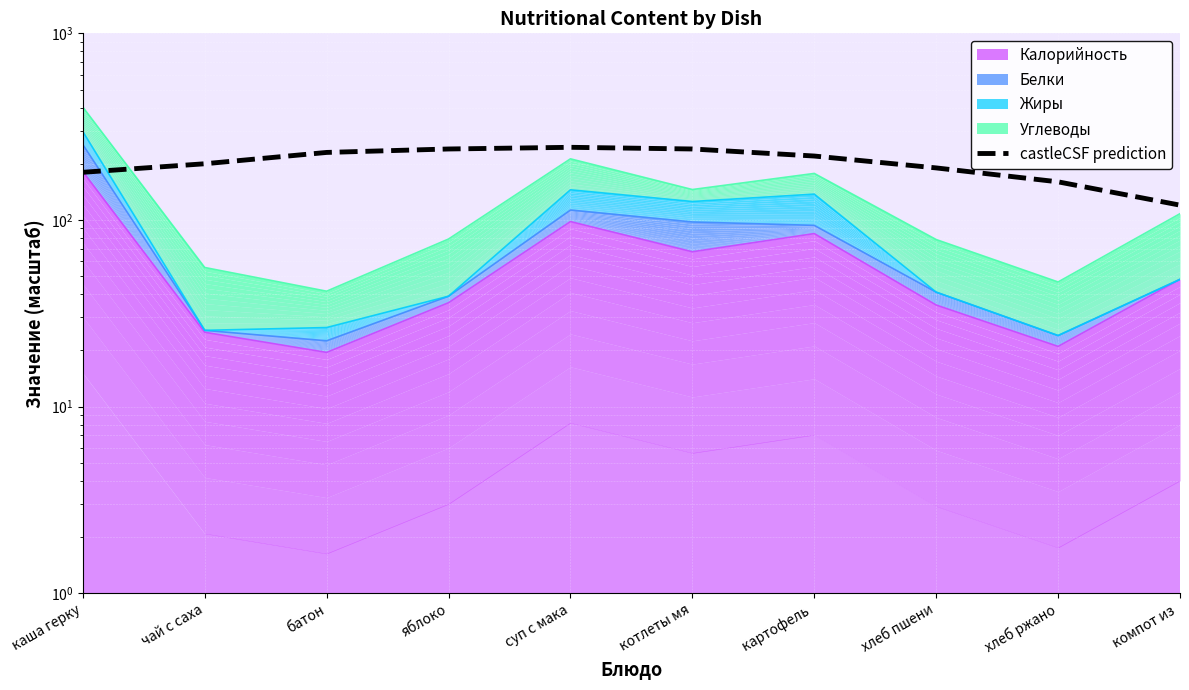

Where does the data first go above 220?

батон